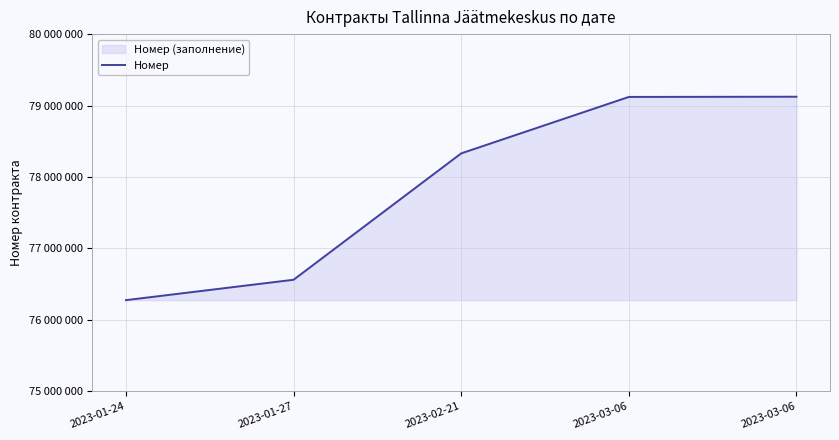

Approximately how many times larger is the value at 2023-02-21 compared to 2023-03-06?

1.0